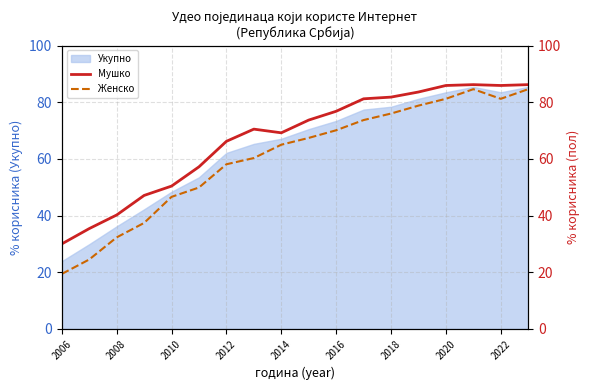

What is the highest value of the Женско series?

84.6